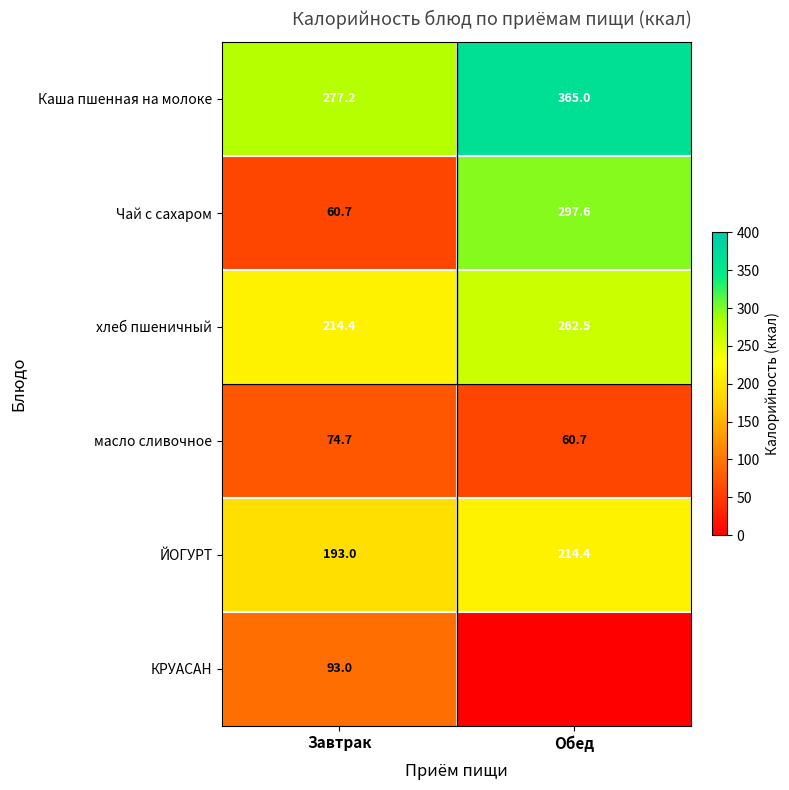

At which label does масло сливочное reach its minimum?

Обед